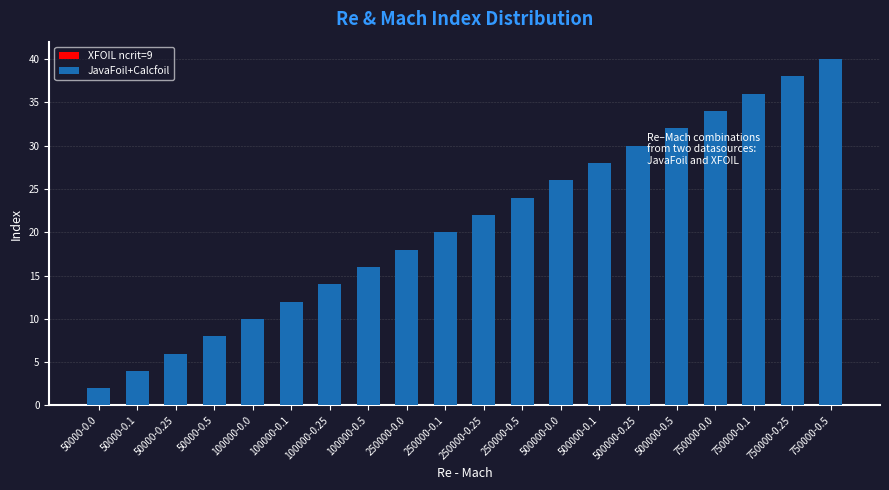

At which label does XFOIL ncrit=9 reach its minimum?

50000-0.0